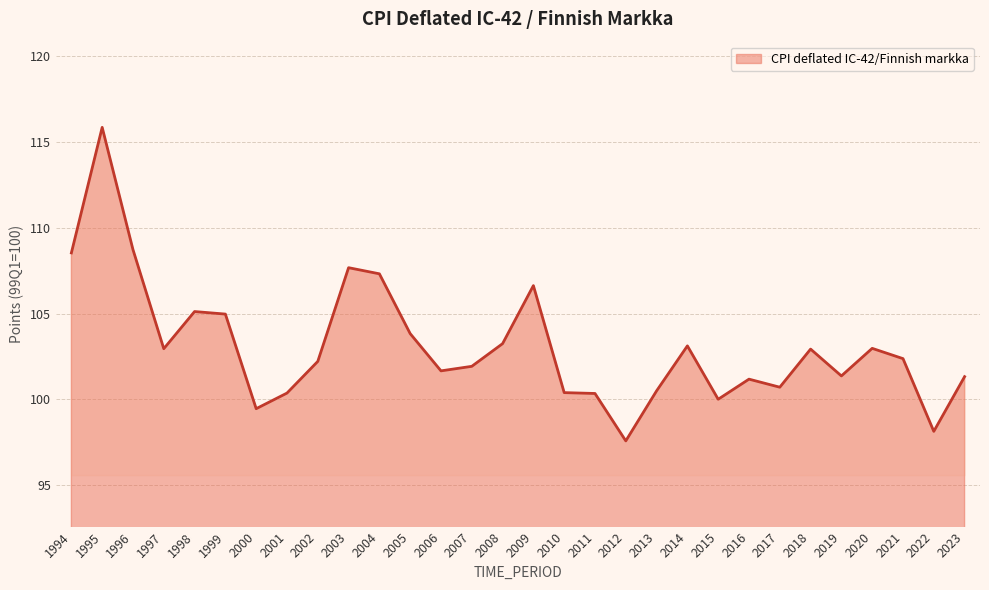

What is the average value?

103.1